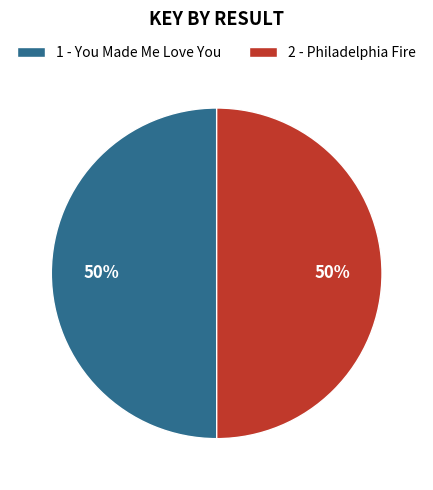

To the nearest percent, what percentage of the pie is 1 - You Made Me Love You?

50%